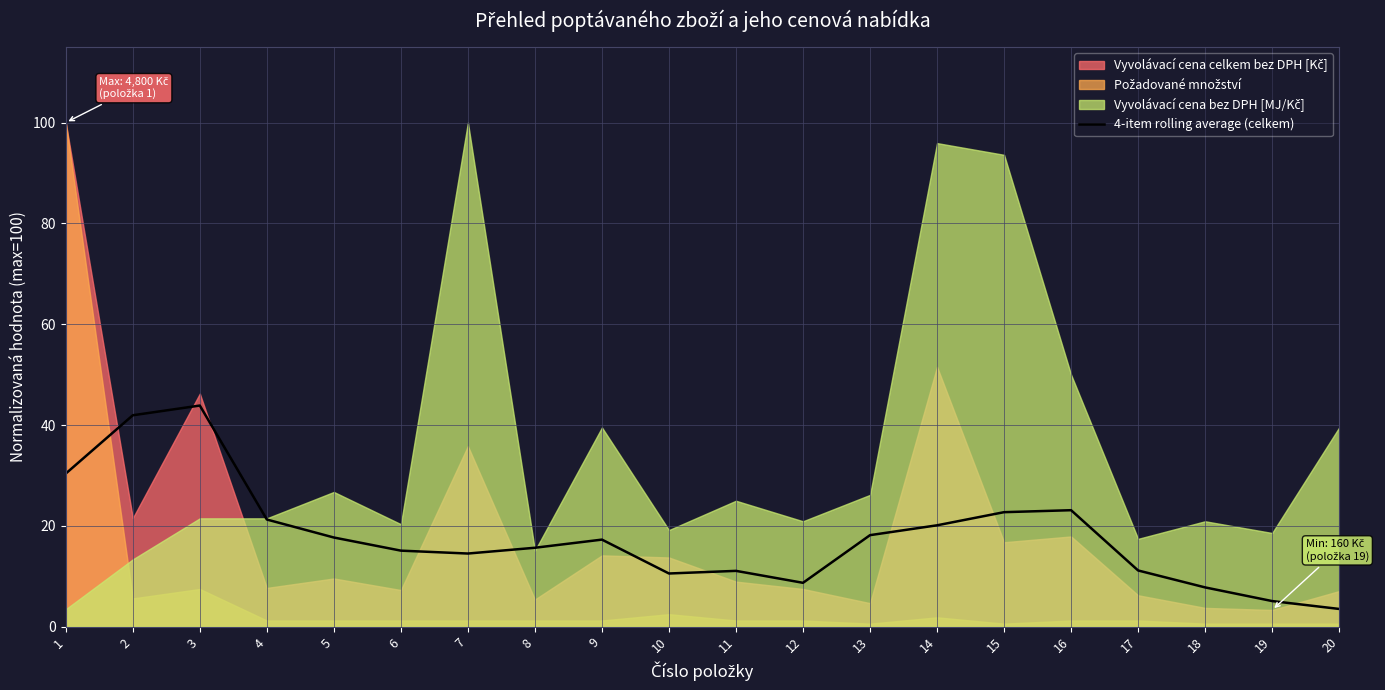

How many data points are less than 17?

10